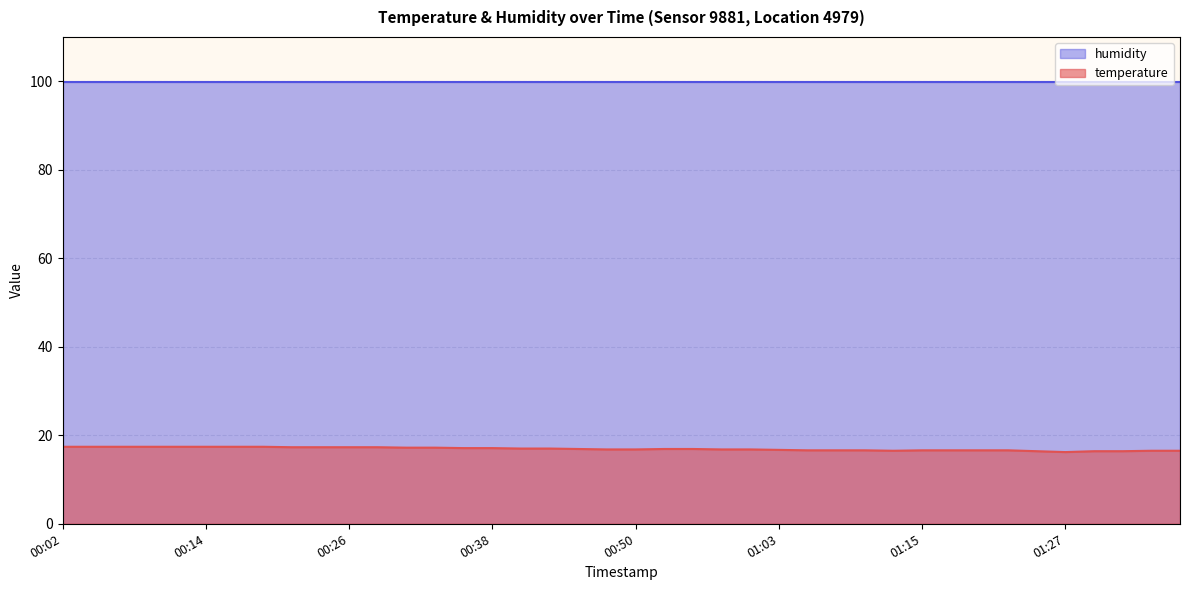

List the series in order of their peak value, highest first.

humidity, temperature